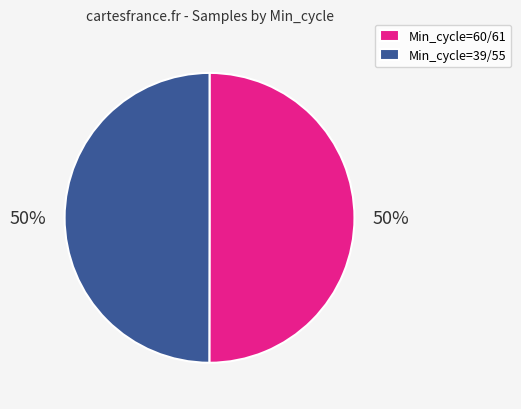

Is the sum of Min_cycle=60/61 and Min_cycle=39/55 greater than half?

Yes